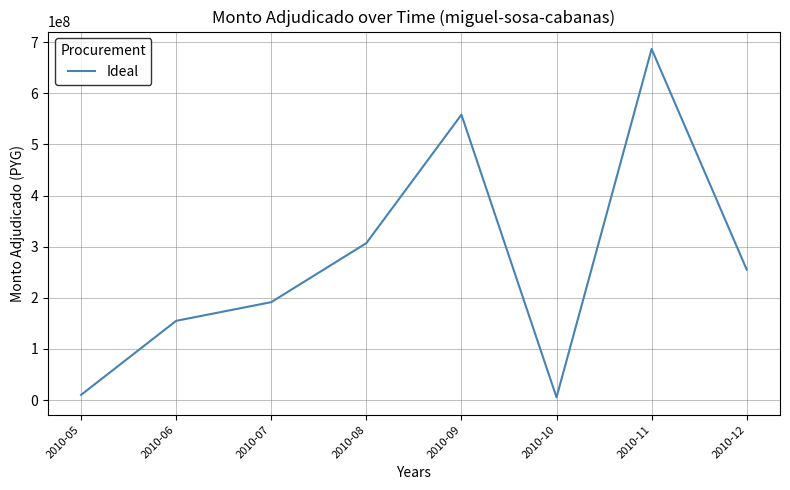

At which label is the value closest to 346065000?

2010-08